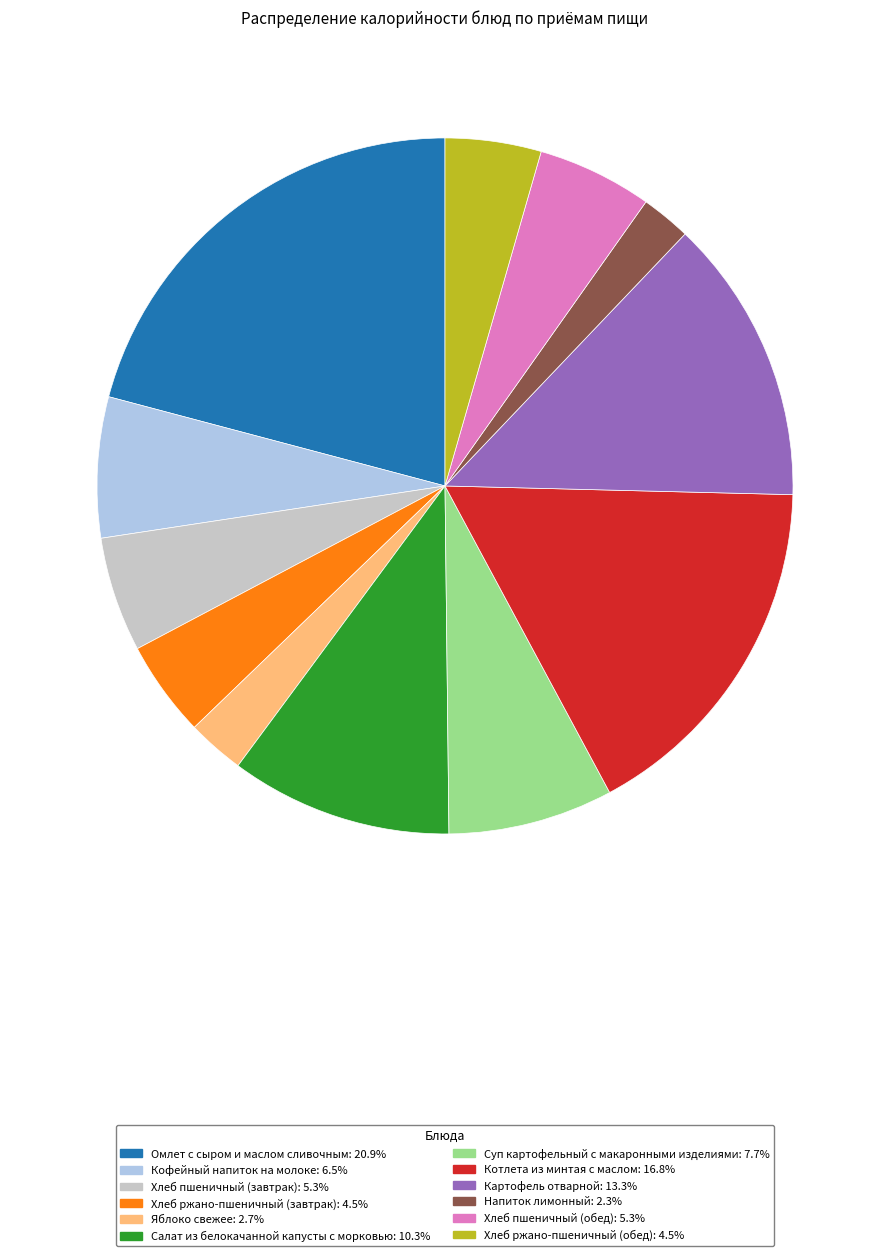

Is there a majority slice in this chart?

No